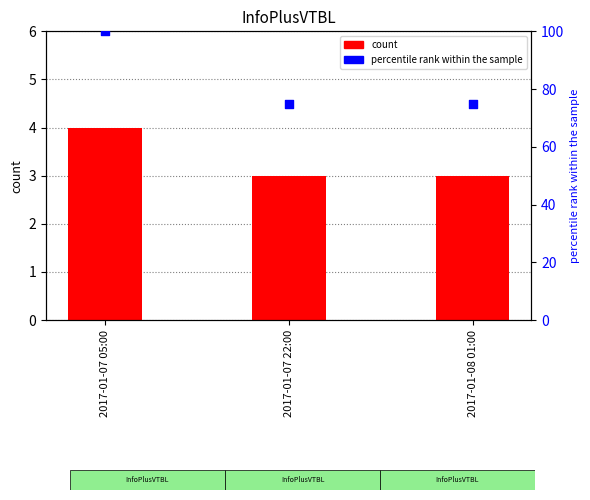

At which category is the sum across all series the highest?

2017-01-07 05:00